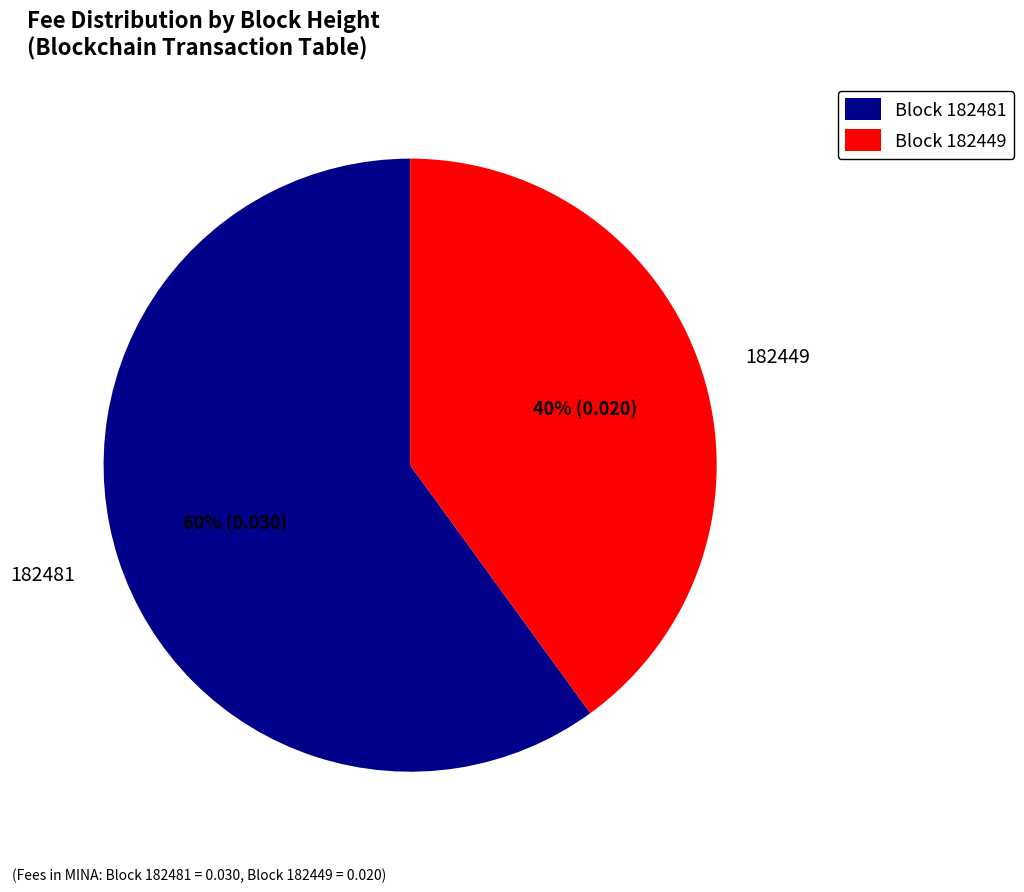

True or false: Block 182481 accounts for 68% of the total.

False